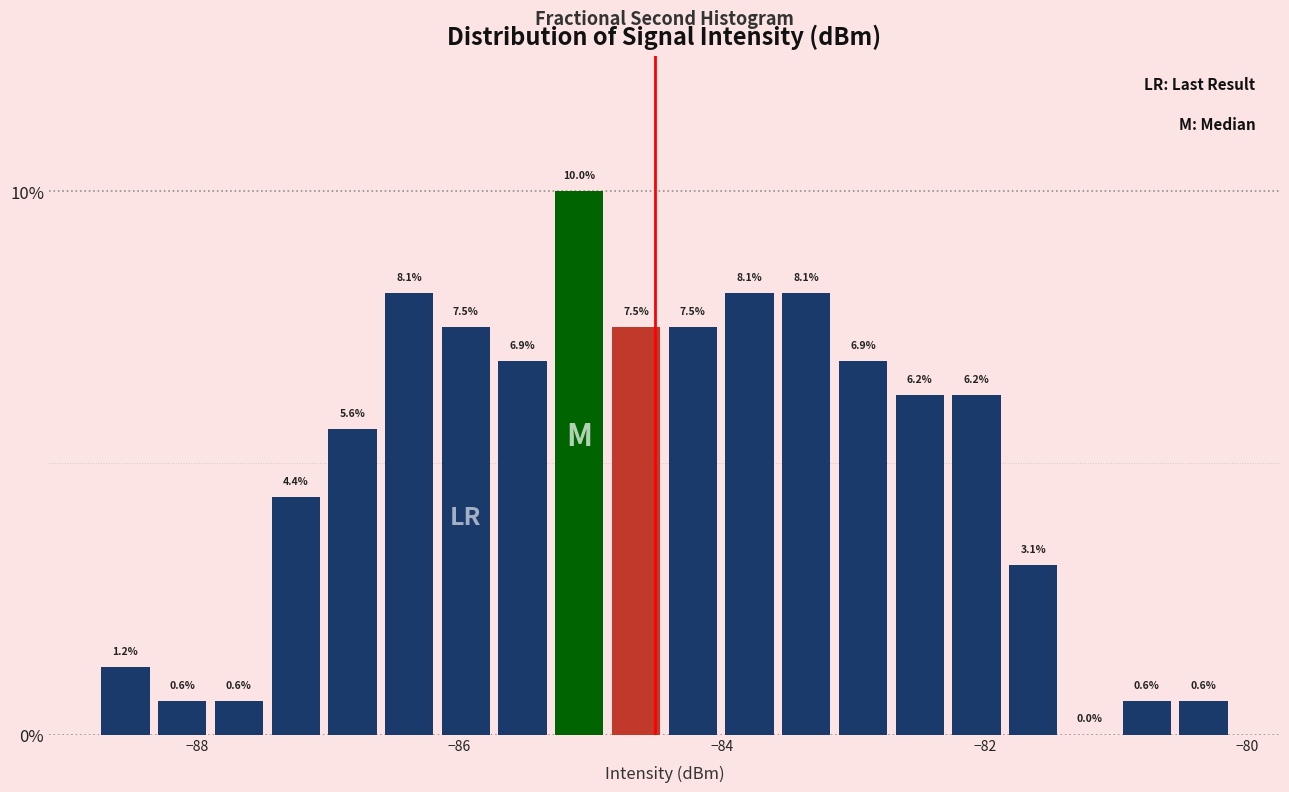

Around what value on the x-axis is the tallest bar? Give the approximate position of its centre, as read against the axis.

-85.0